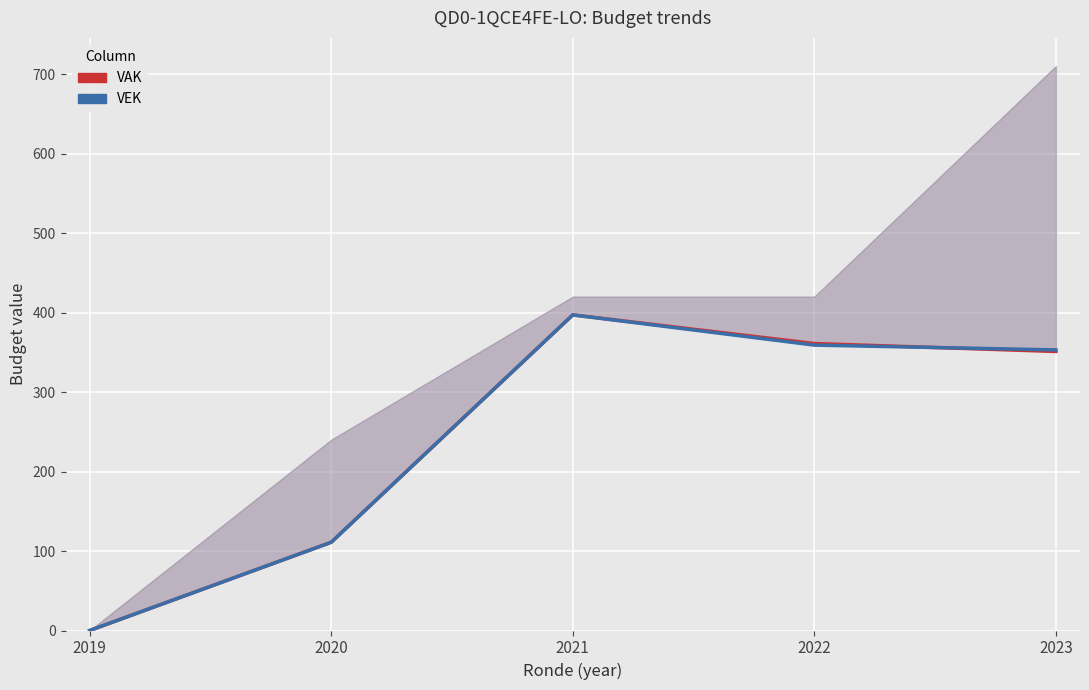

What are all the series names shown in the legend?

VAK, VEK